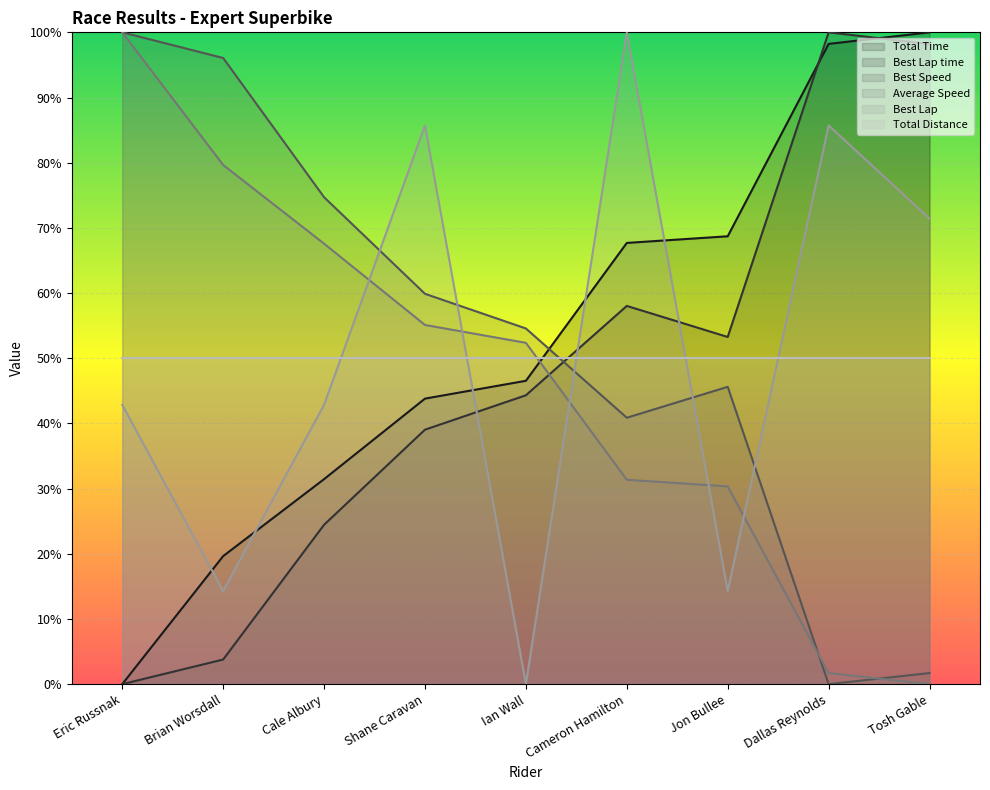

Is it true that Average Speed equals 2.9 at Dallas Reynolds?

False